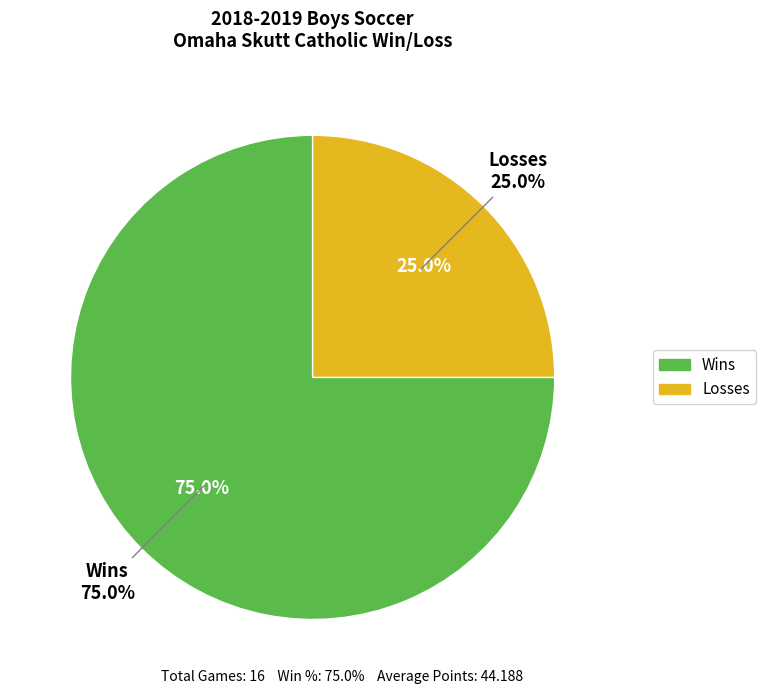

What percentage do L and W together represent?

100.0%